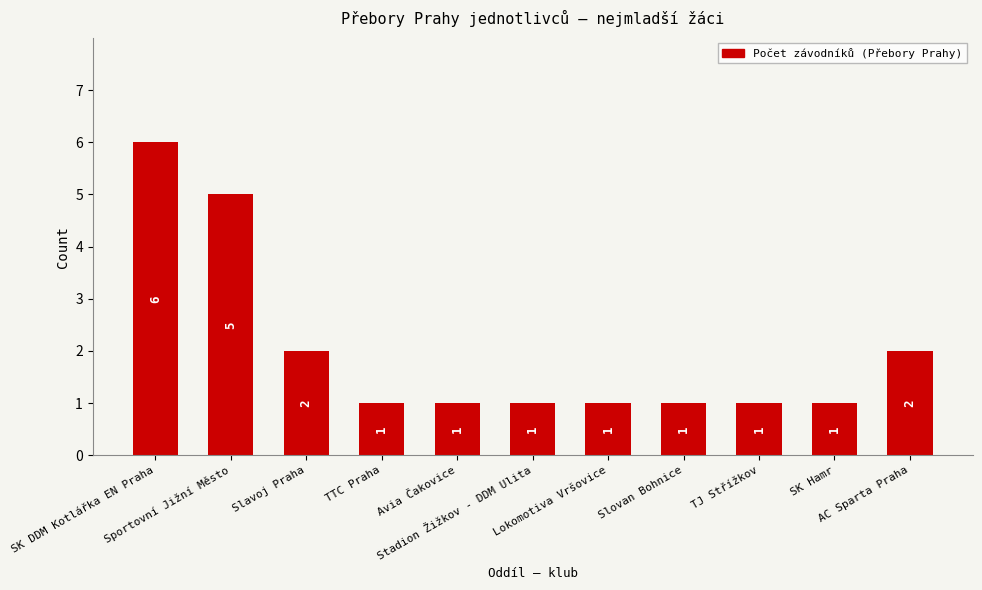

Reading left to right, transcribe all the data shown in this chart.

SK DDM Kotlářka EN Praha=6	Sportovní Jižní Město=5	Slavoj Praha=2	TTC Praha=1	Avia Čakovice=1	Stadion Žižkov - DDM Ulita=1	Lokomotiva Vršovice=1	Slovan Bohnice=1	TJ Střížkov=1	SK Hamr=1	AC Sparta Praha=2